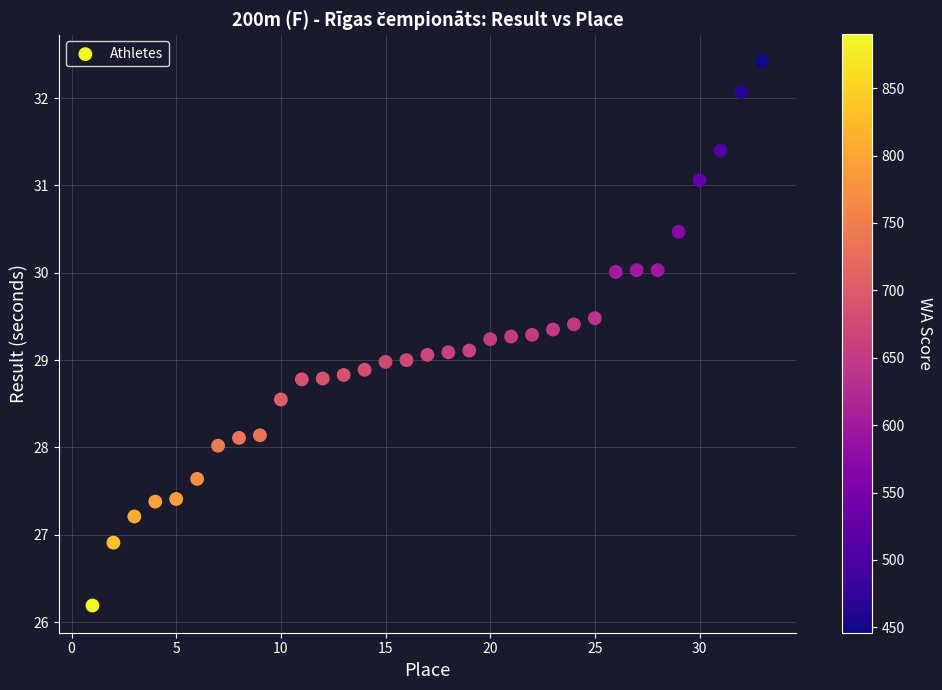

What is the range of X values (max minus min)?

32.0